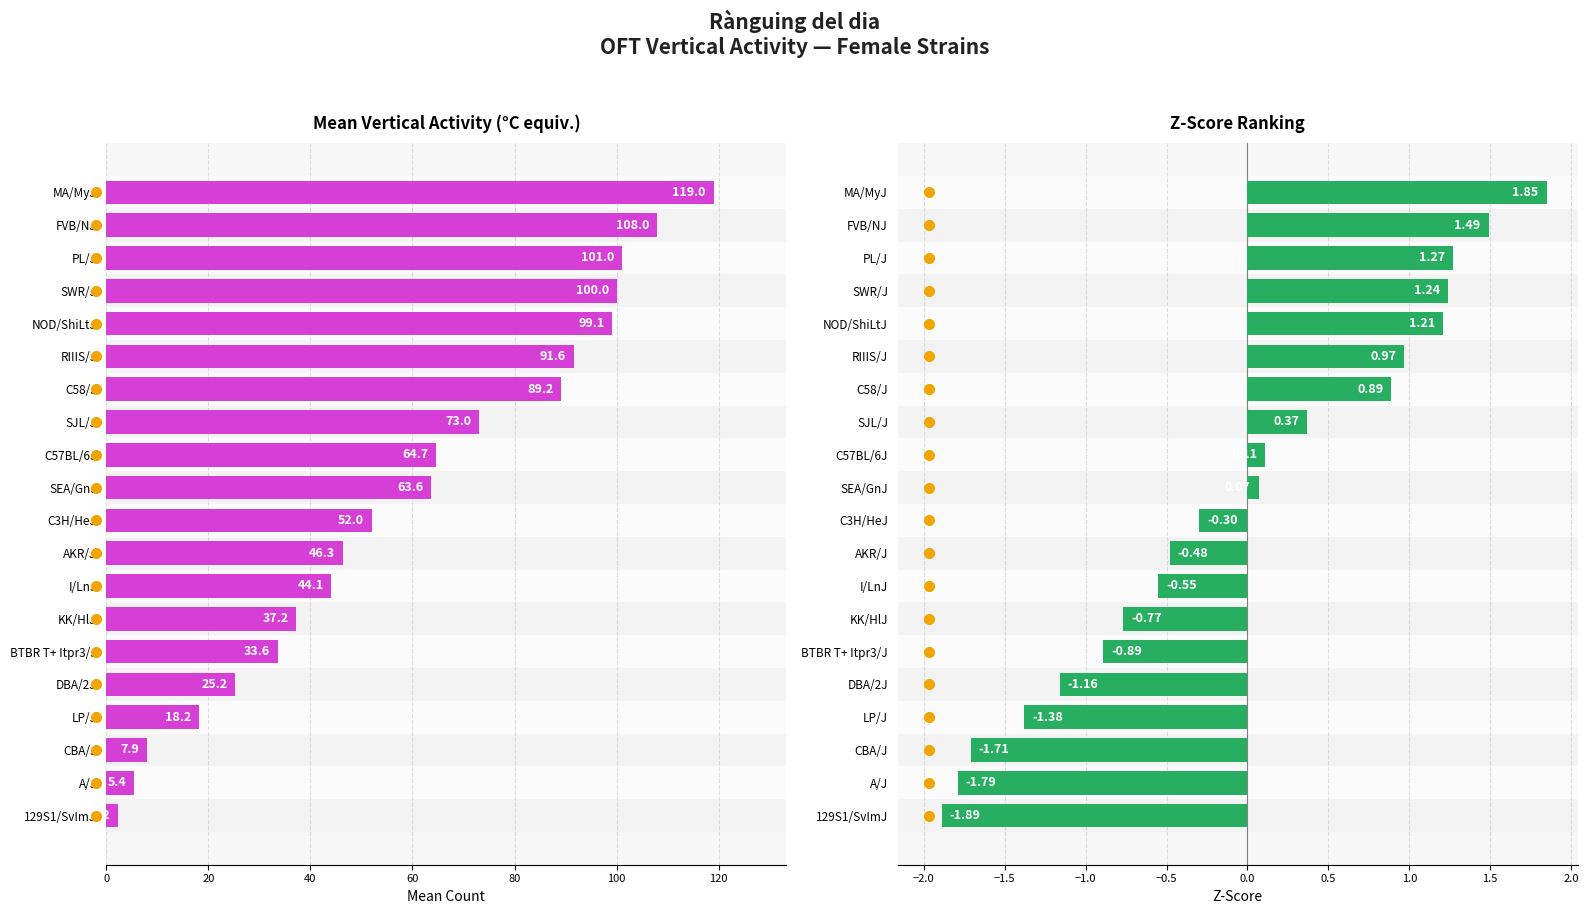

Which series has the largest total across all categories?

Mean Vertical Activity